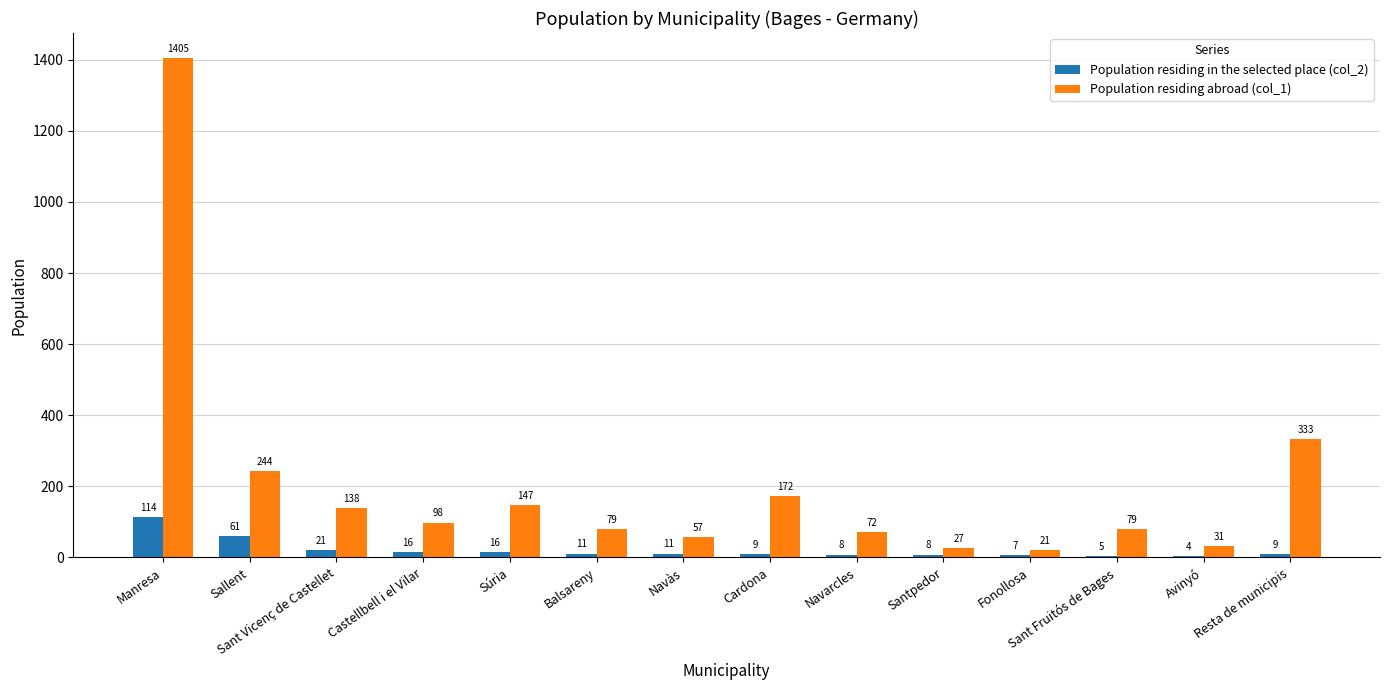

Between Sant Vicenç de Castellet and Sant Fruitós de Bages, which series saw the biggest shift?

Population residing abroad (col_1)